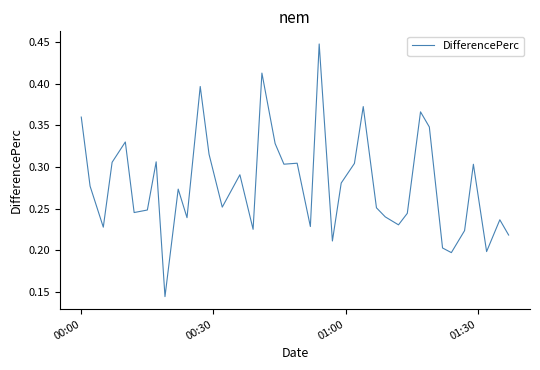

What is the maximum value shown in the chart?

0.4